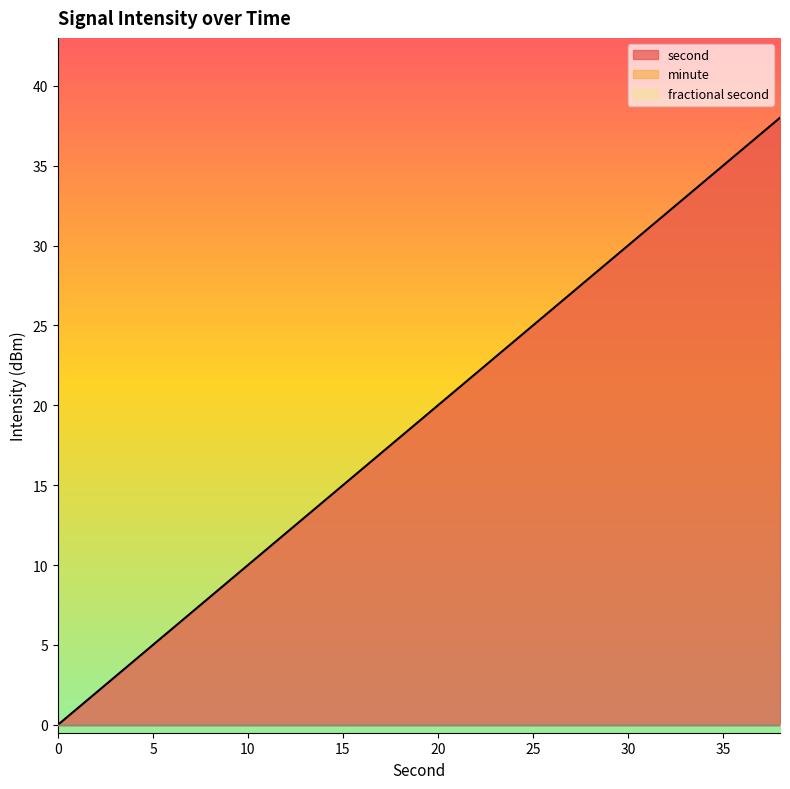

What is the sum of the second values at 22 and 20?

42